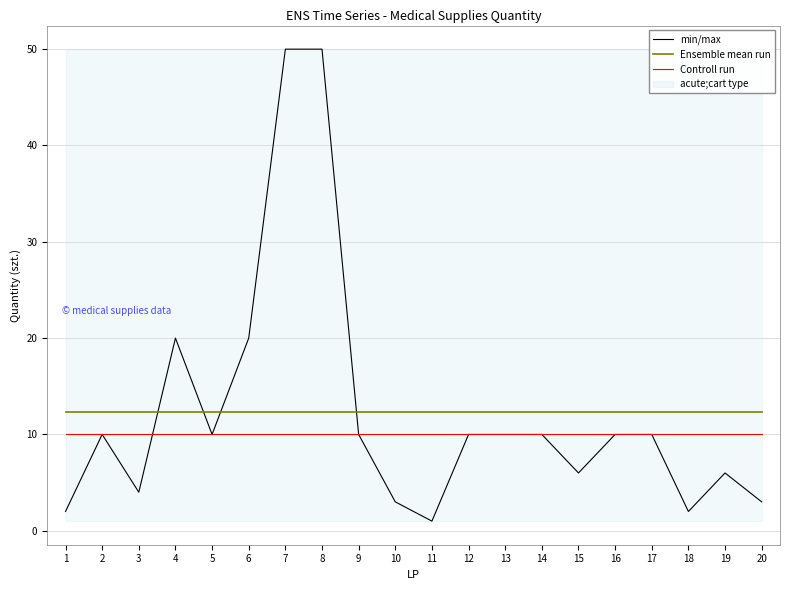

Where does the min/max series first go above 10?

4